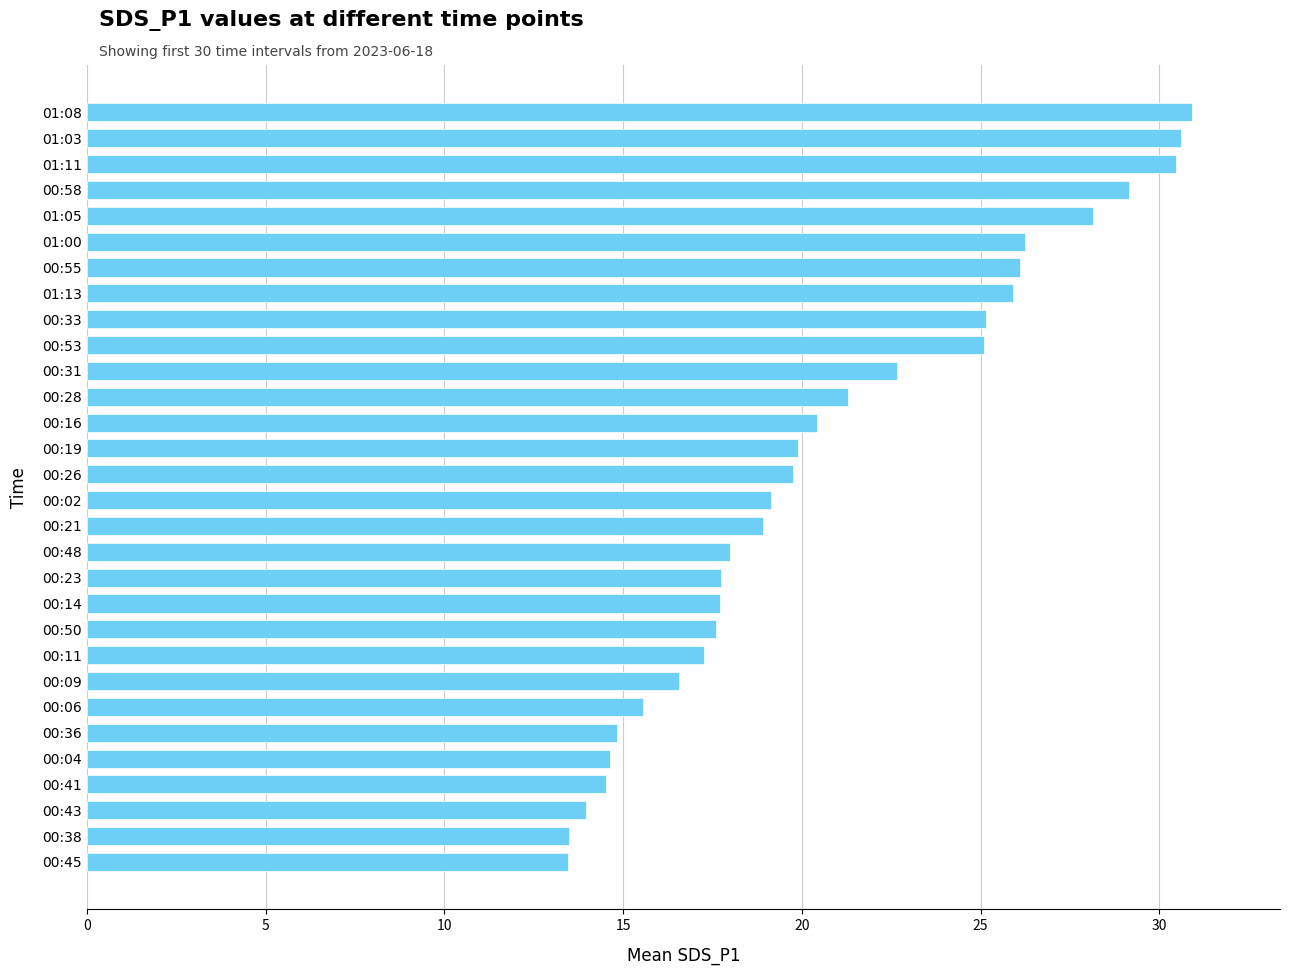

True or false: the data shows 15.6 at 00:06.

True